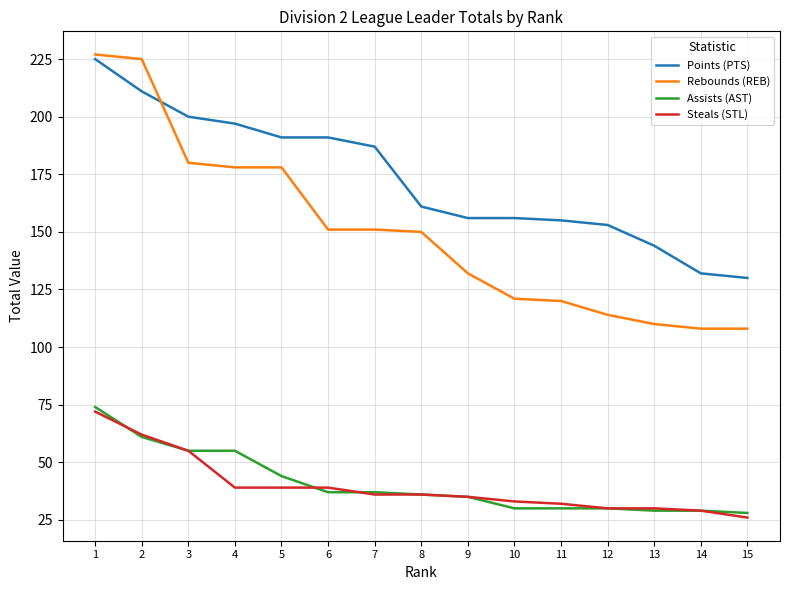

At which category is the sum across all series the highest?

1